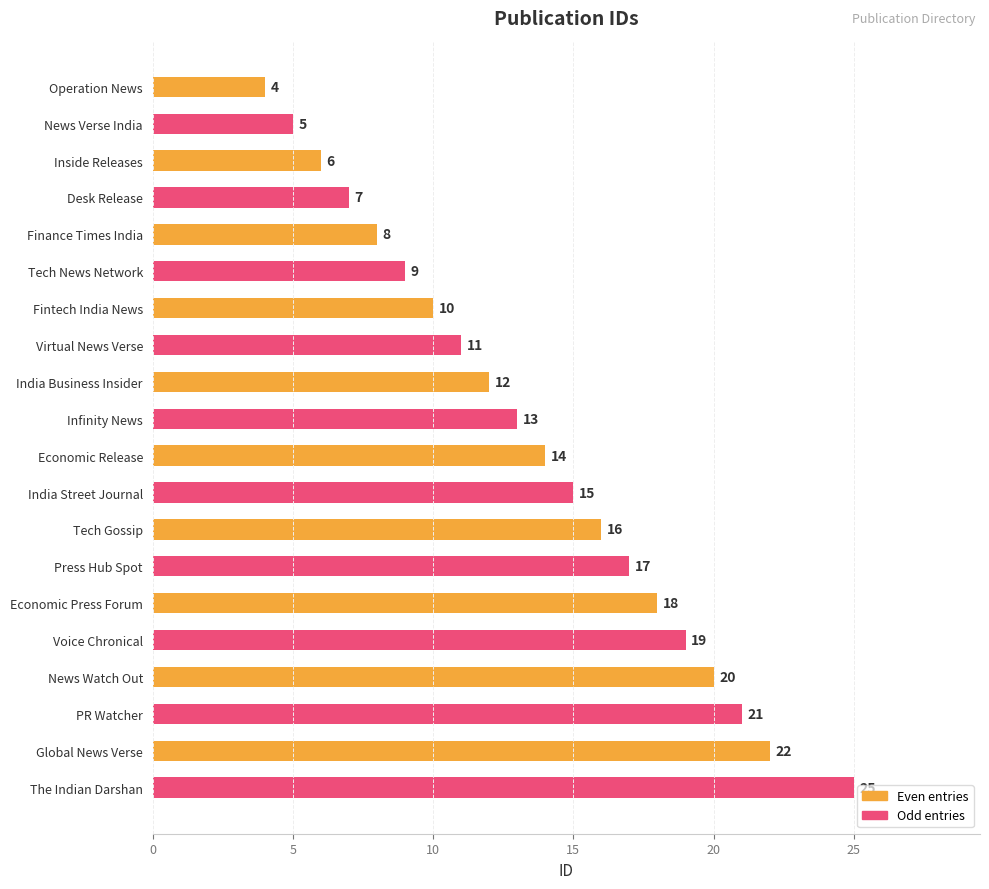

The chart shows a value of 5 at News Verse India. True or false?

True